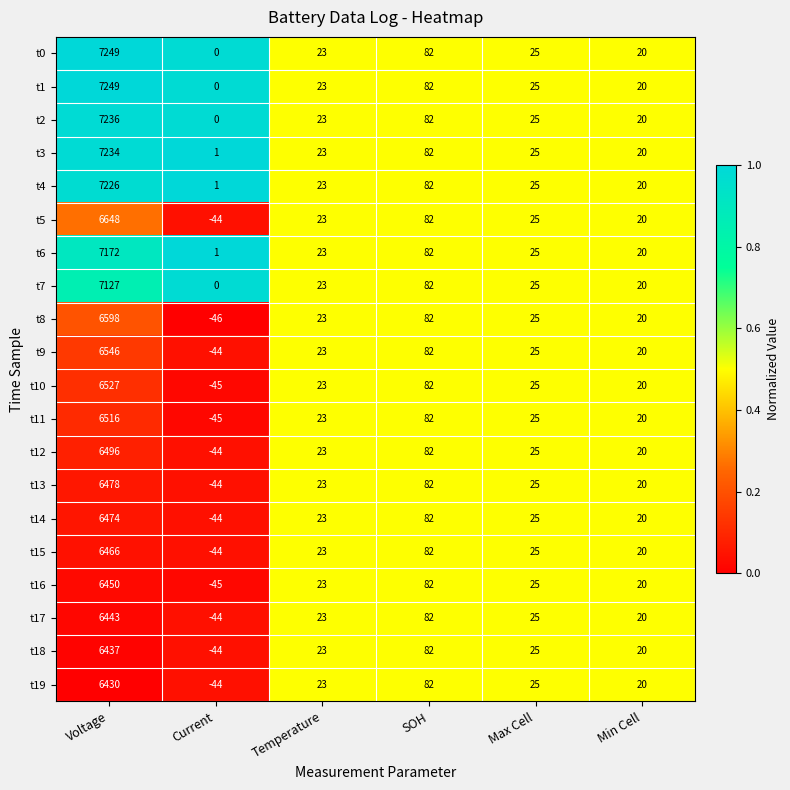

Rank the categories by t0 value from lowest to highest.

Current, Min Cell, Temperature, Max Cell, SOH, Voltage